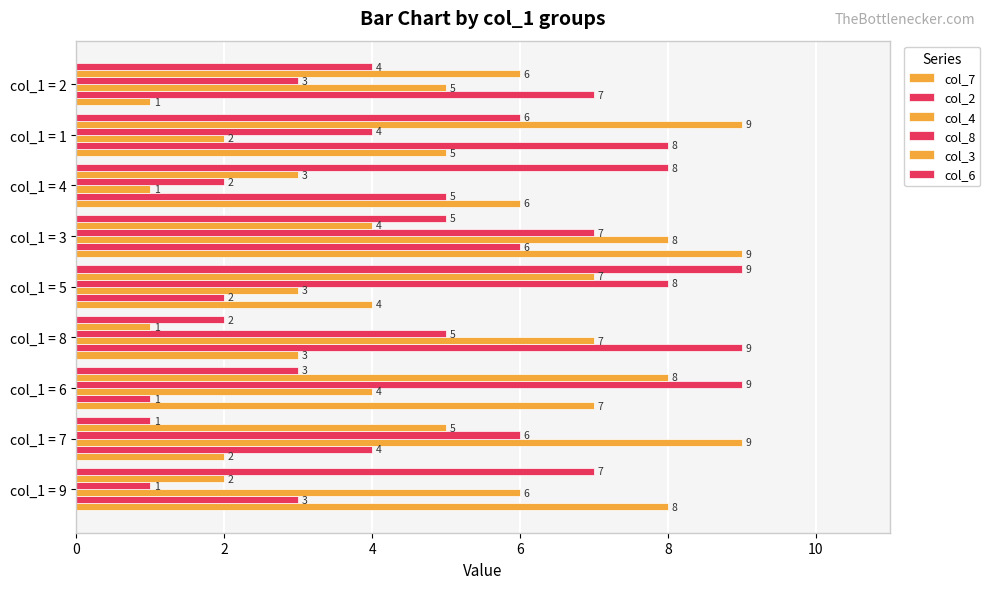

How many col_6 values are between 3 and 7?

5